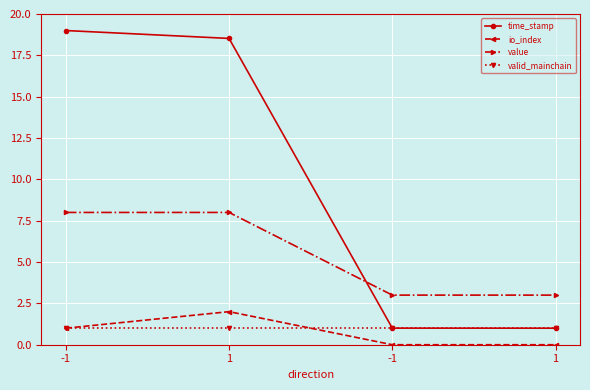

Between -1 and 1, which is larger?

-1